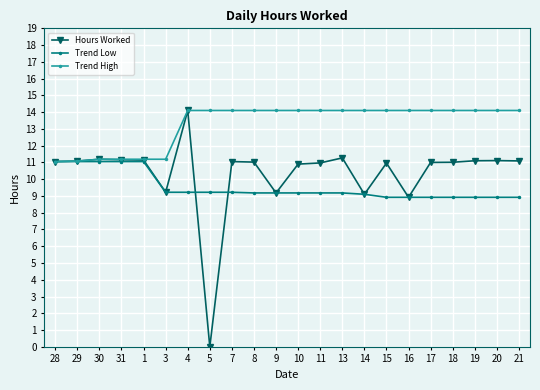

What is the lowest value of the Trend Low series?

8.9